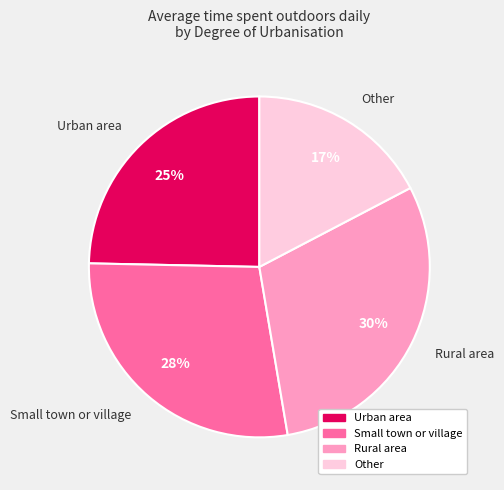

Combined, do Other and Rural area account for over 50%?

No